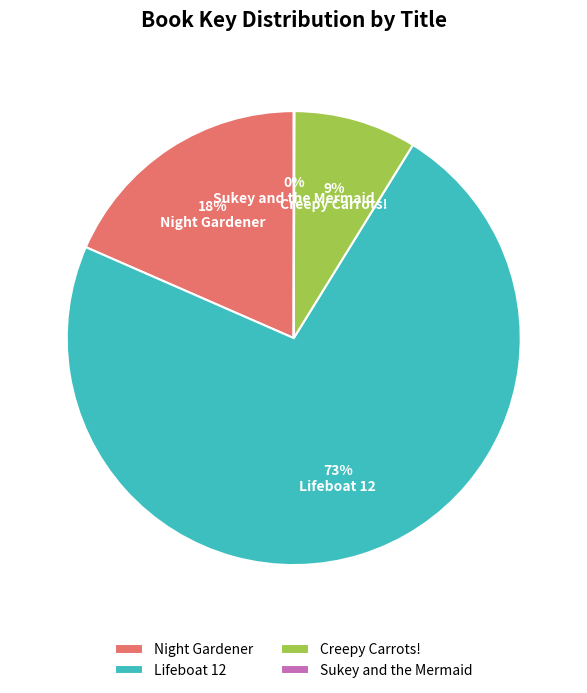

Is the sum of Lifeboat 12 and Creepy Carrots! greater than half?

Yes